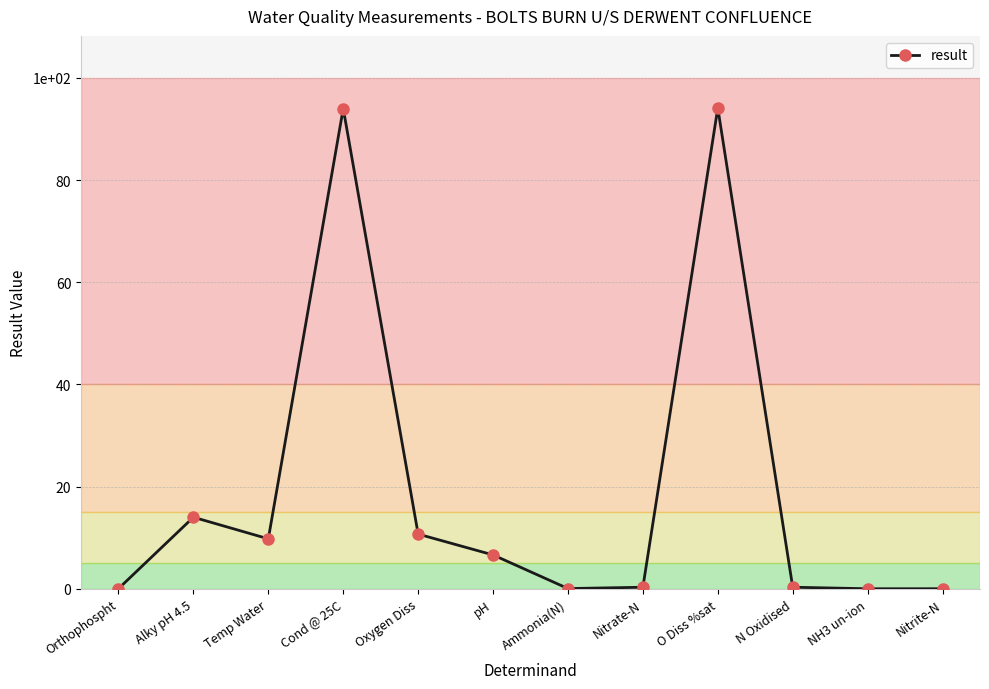

The chart shows a value of 149.6 at Cond @ 25C. True or false?

False